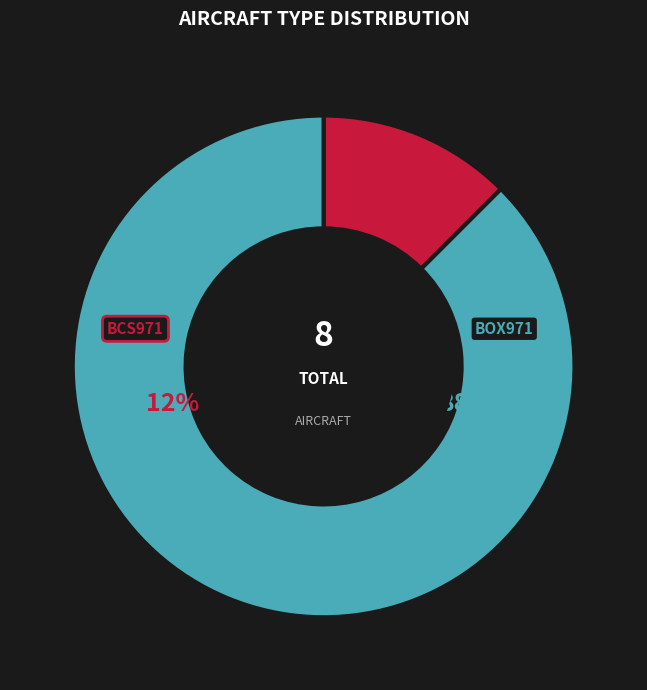

Does BOX971 represent more than half of the total?

Yes